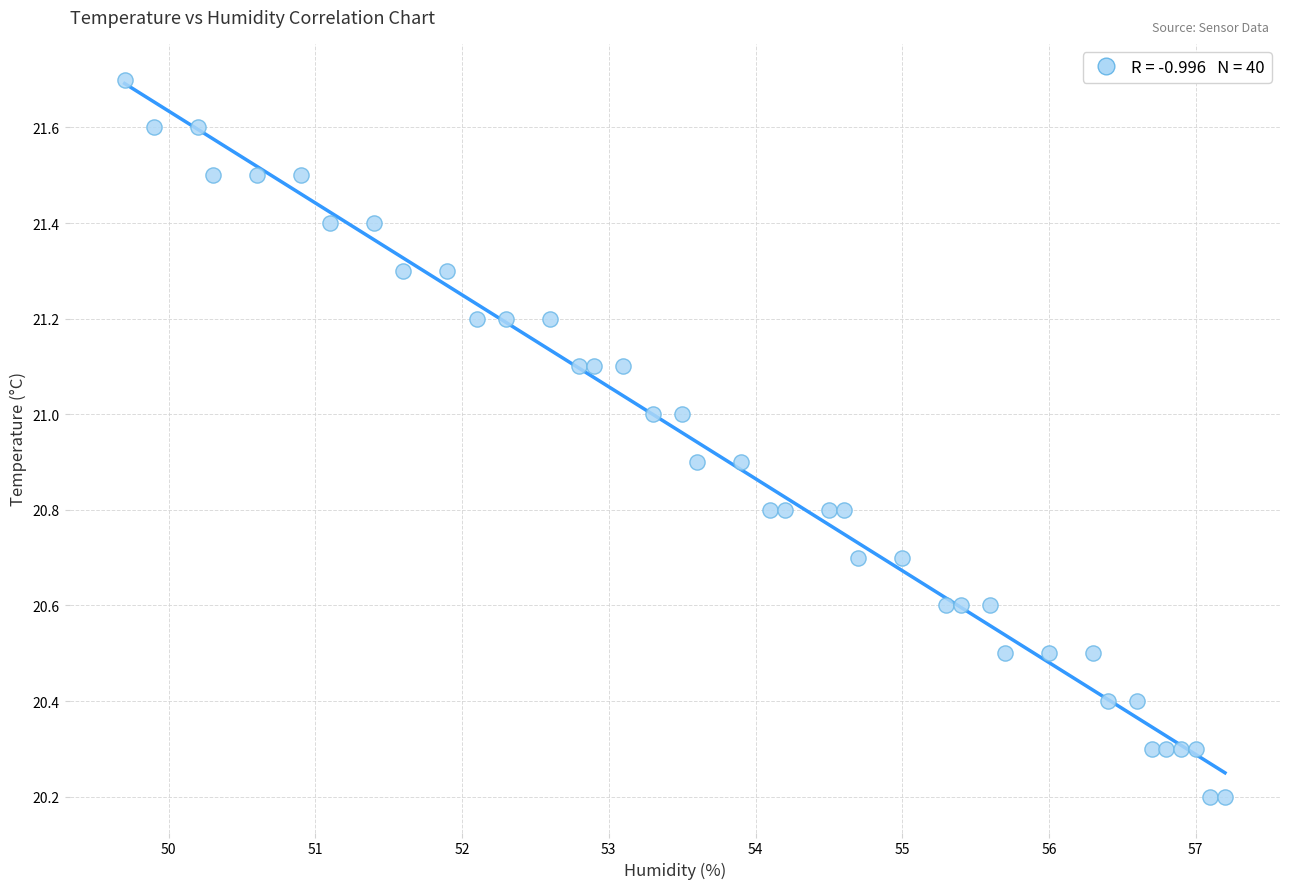

What is the range of Y values (max minus min)?

1.5